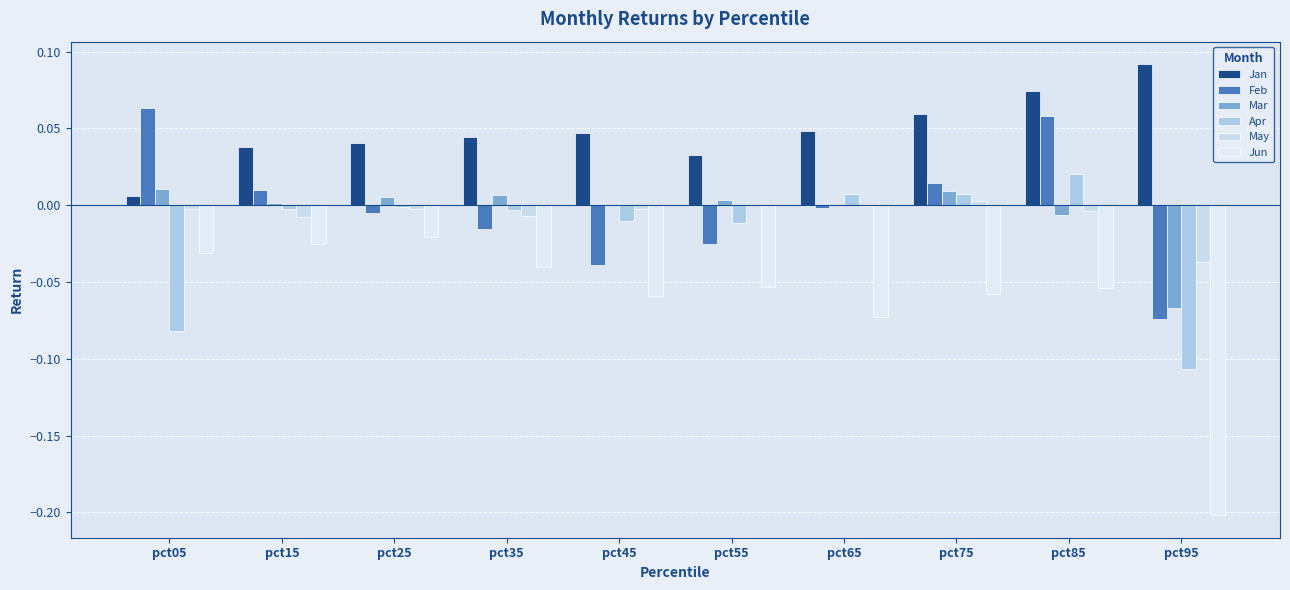

What is the lowest value of the Feb series?

-0.1